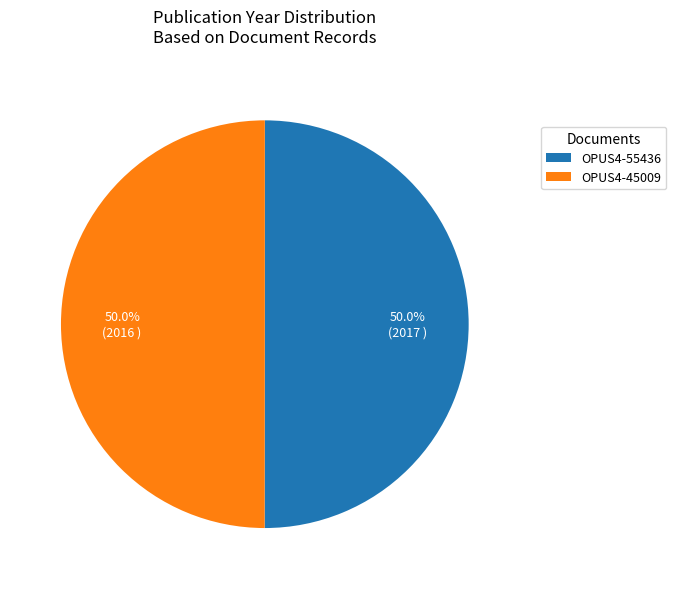

Approximately how many times larger is the value at OPUS4-55436 compared to OPUS4-45009?

1.0